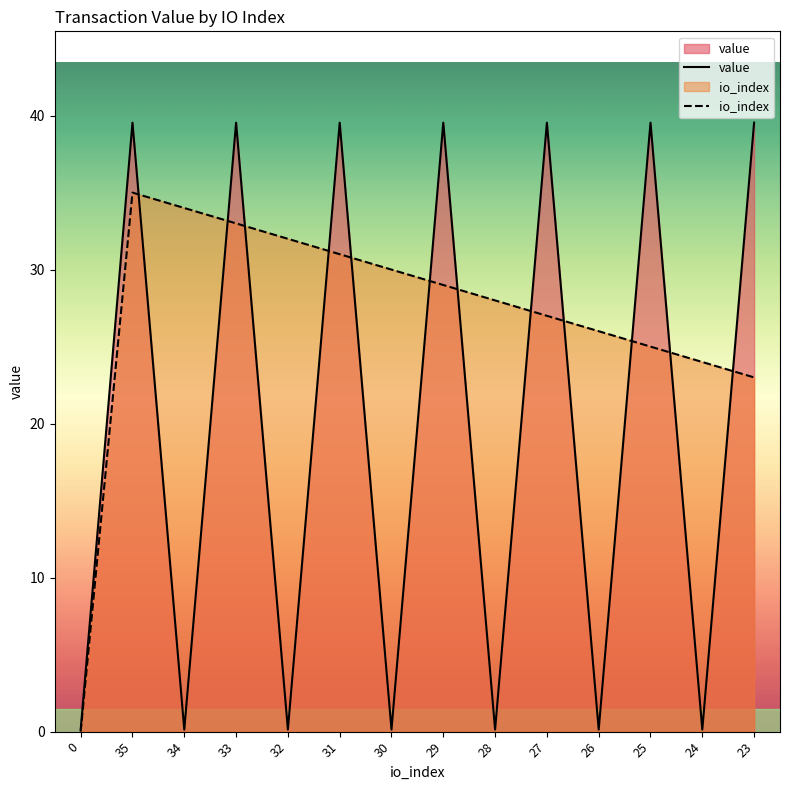

True or false: io_index has more than 1 interior local peaks.

False